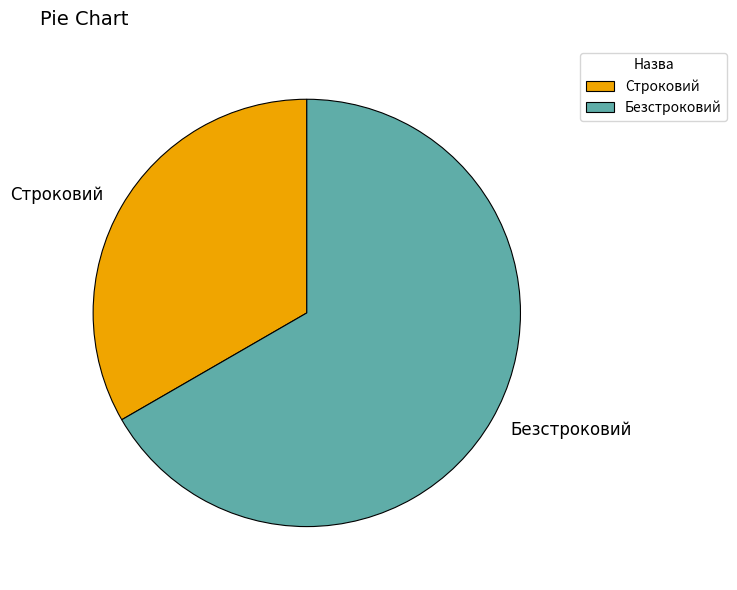

Rank the categories by value from highest to lowest.

Безстроковий, Строковий